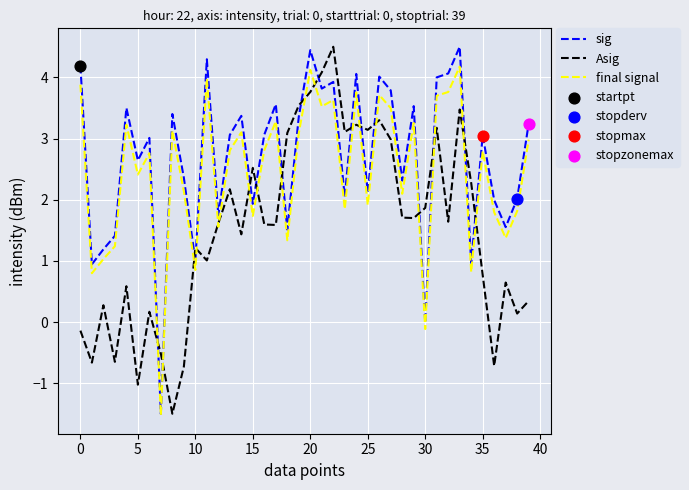

Rank the series by their average value, from highest to lowest.

sig, final signal, Asig